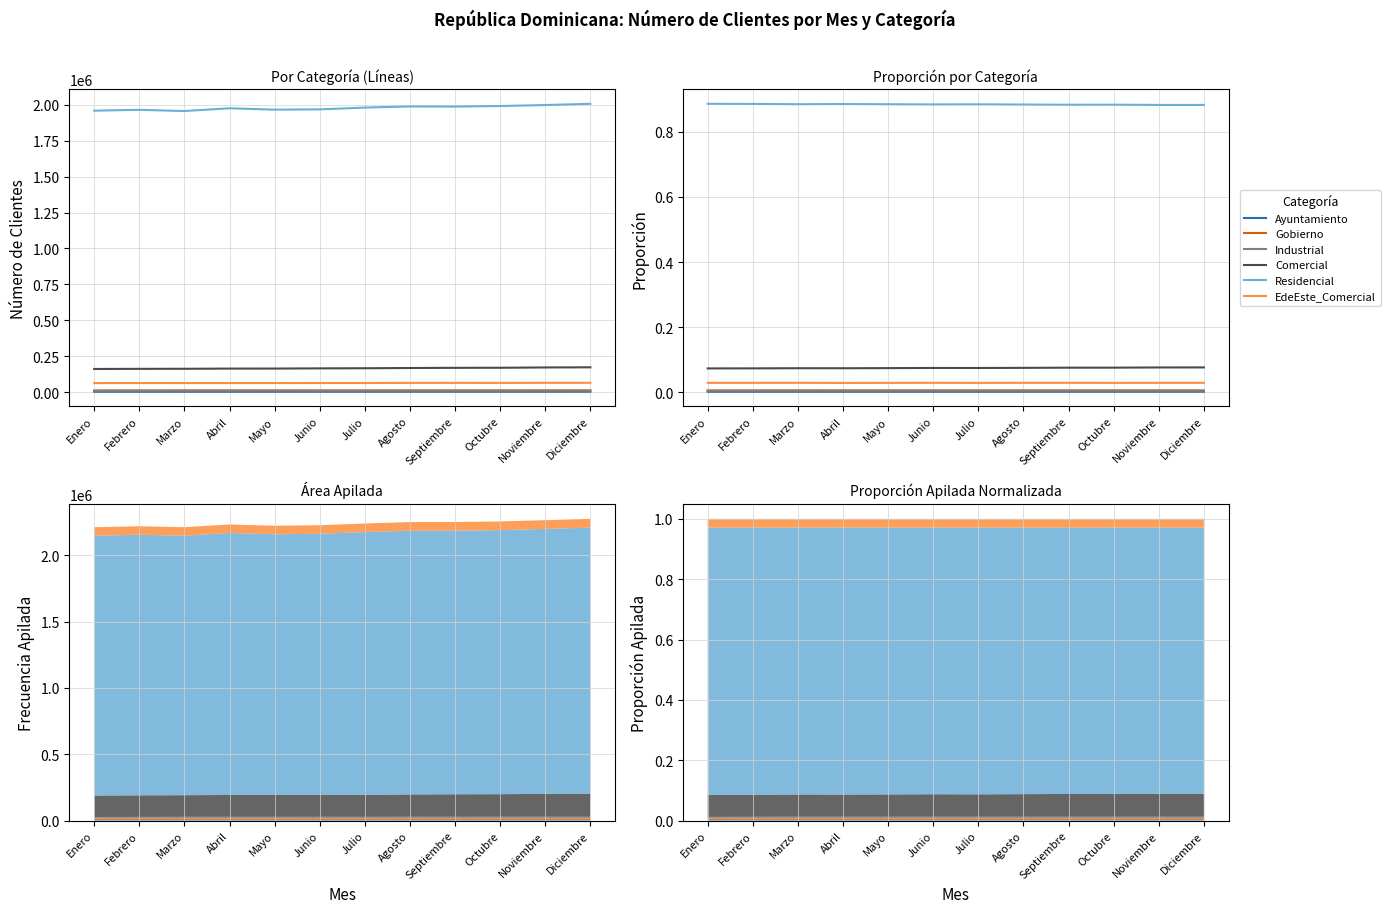

Is it true that Comercial equals 0.1 at Mayo?

True